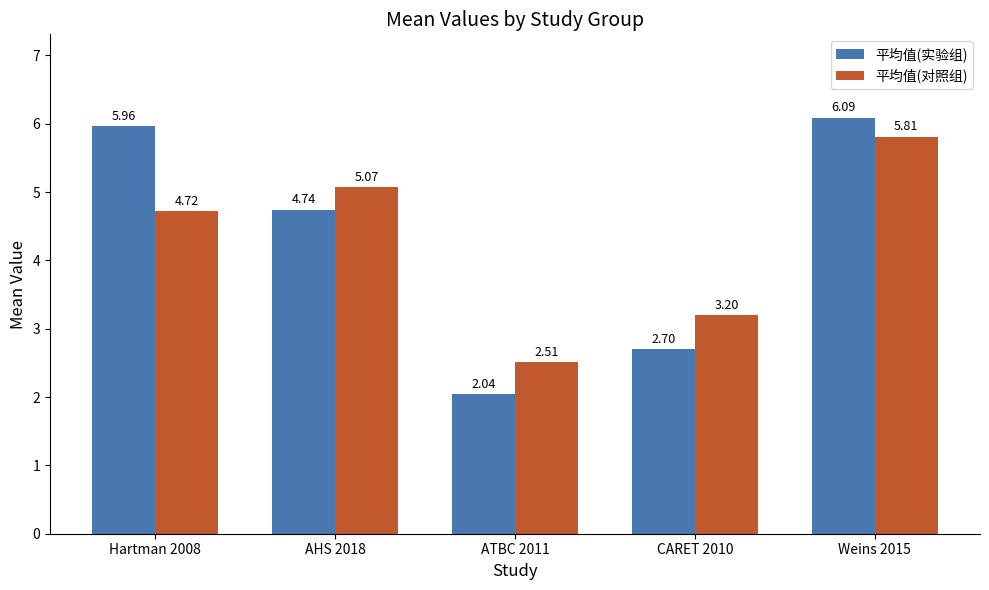

How many categories are shown in the chart?

5